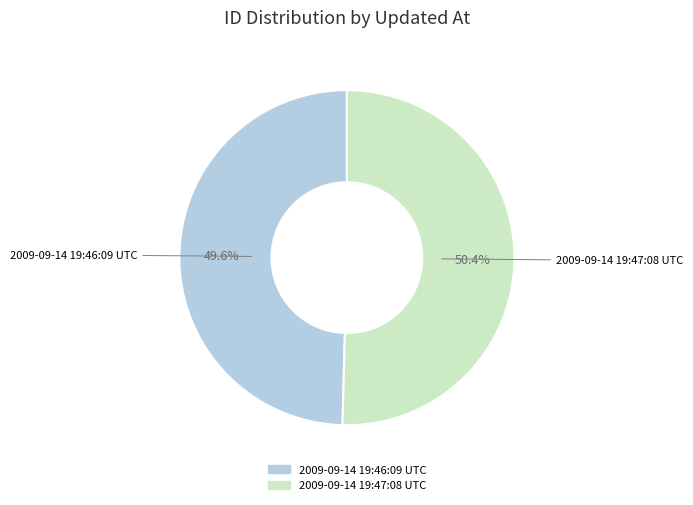

Approximately how many times larger is the value at 2009-09-14 19:46:09 UTC compared to 2009-09-14 19:47:08 UTC?

1.0